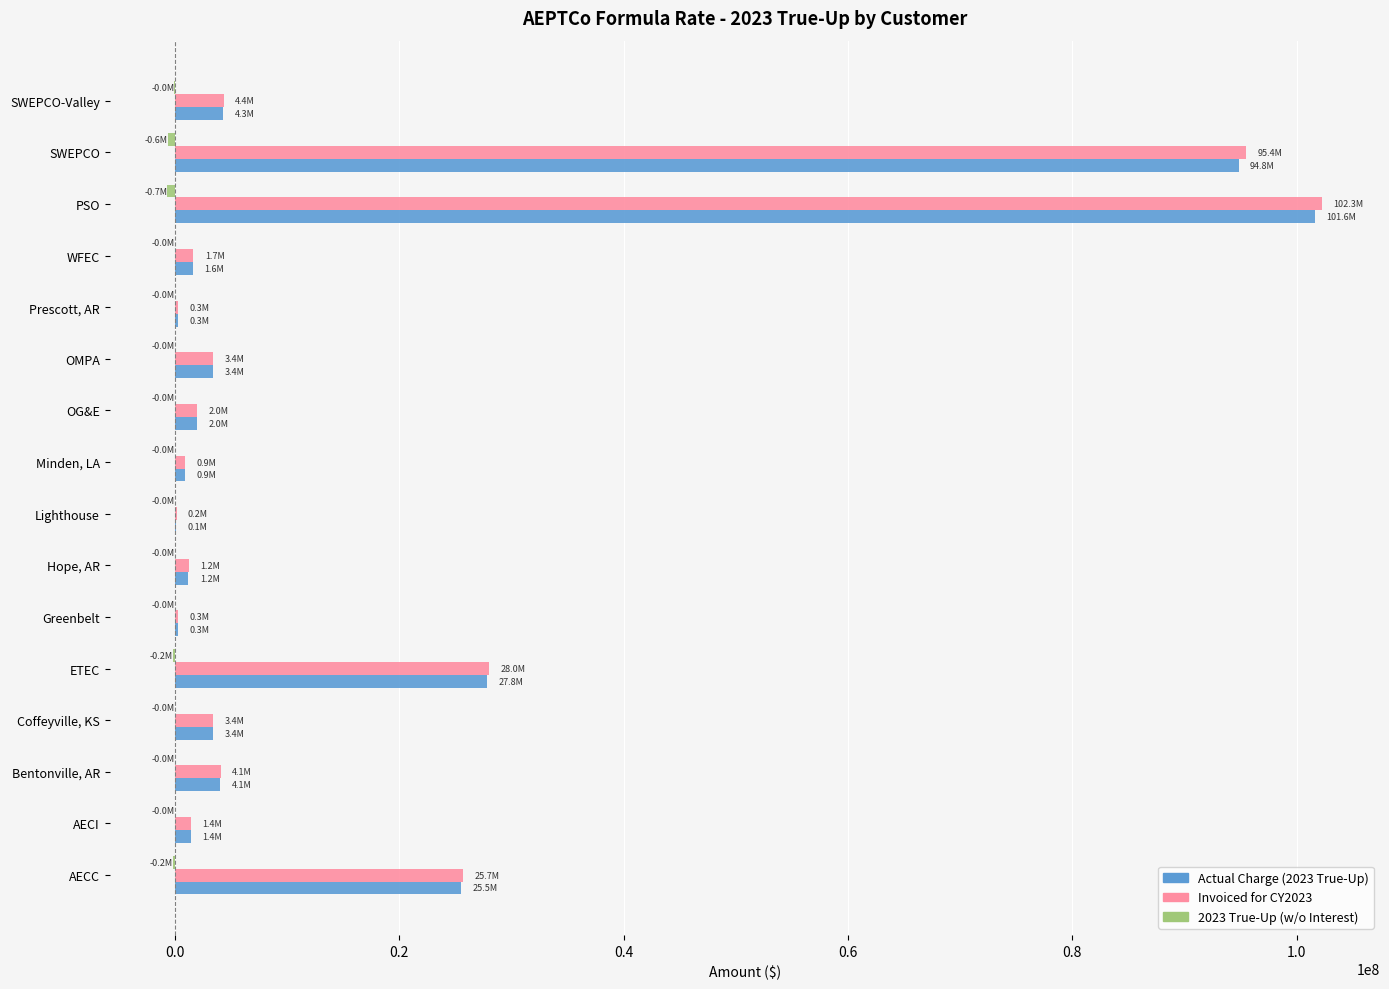

At which category is the sum across all series the highest?

PSO